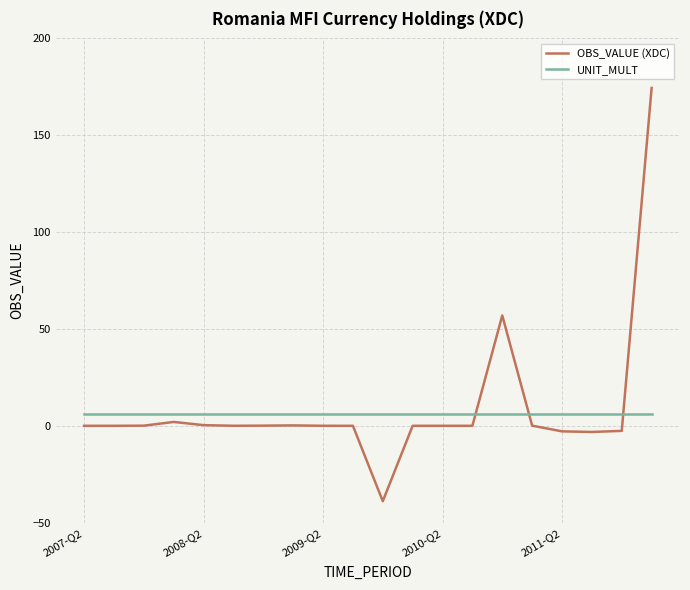

True or false: OBS_VALUE (XDC) and UNIT_MULT intersect in this chart.

True